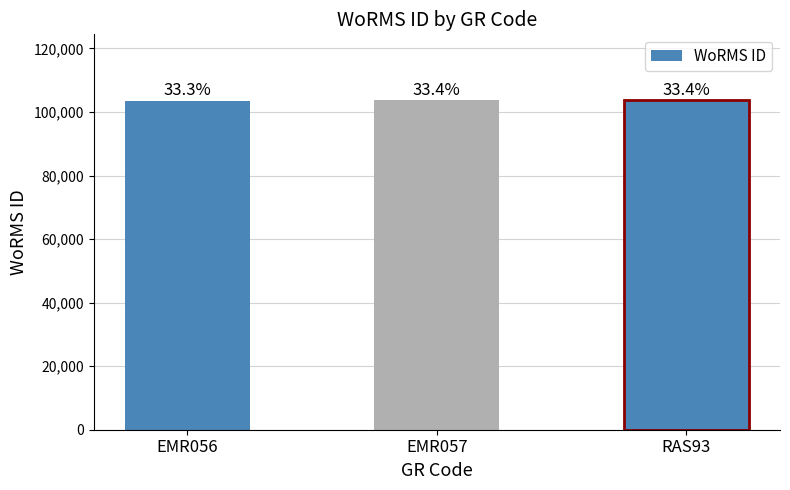

Does the chart contain any negative values?

No